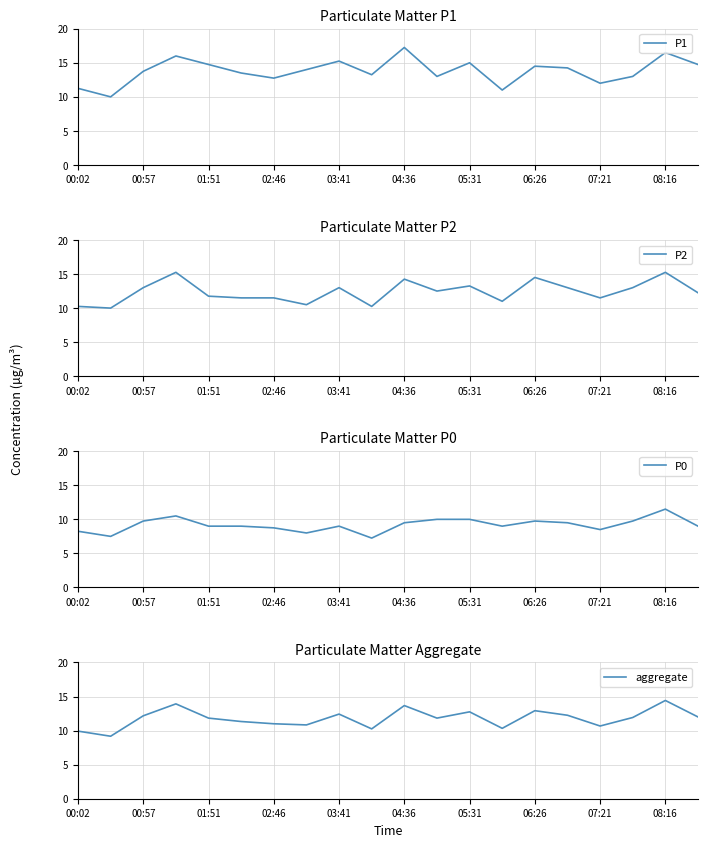

What is the maximum value shown in the chart?

17.2